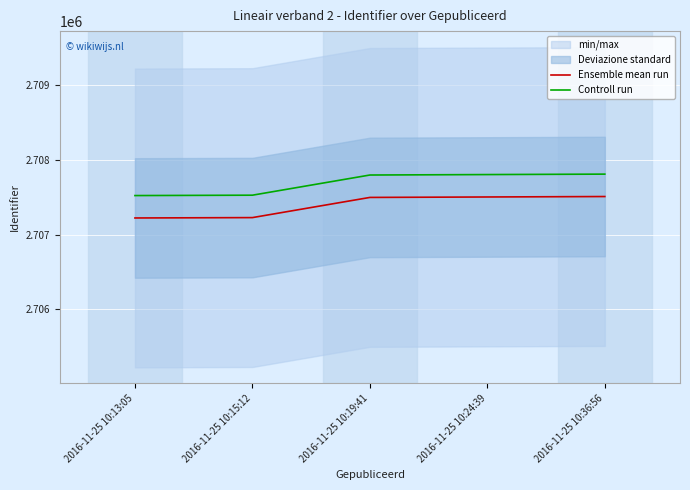

True or false: Controll run and Ensemble mean run intersect in this chart.

False